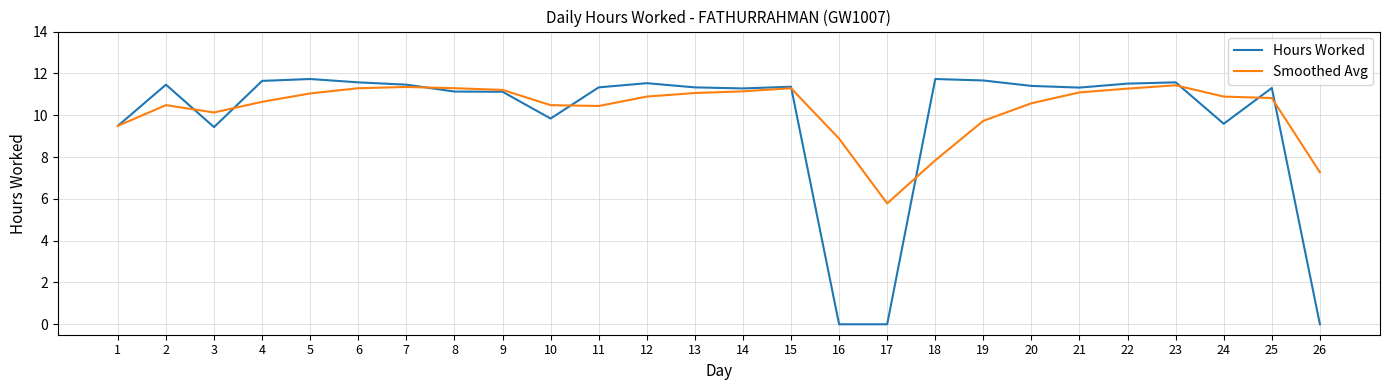

What is the total value across all series at 26?

7.3